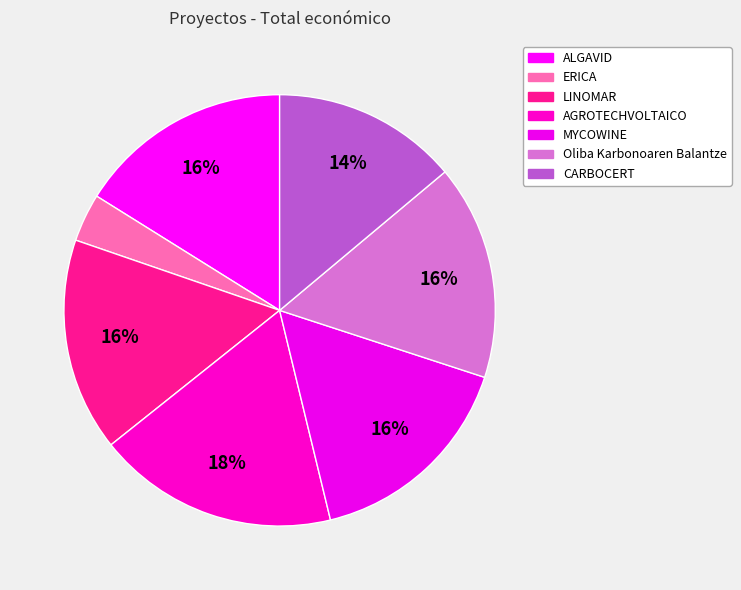

To the nearest percent, what is the average slice percentage?

14%